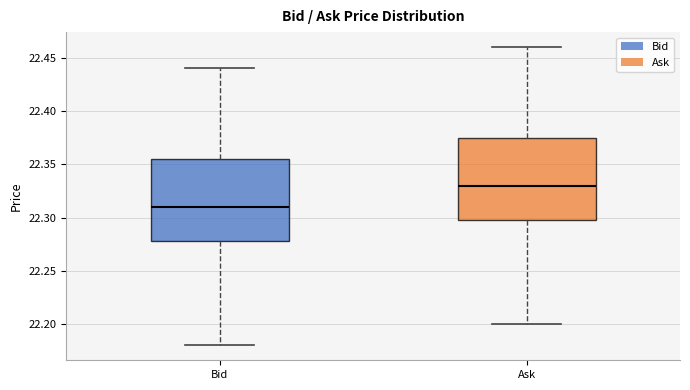

Reading left to right, transcribe this box plot: for each box, give where its median line is, the range the box spans, and where its two whiskers end, as read against the y-axis. The values are not printed on the chart, so give them approximately, as read against the axis.

Bid: median 22.310, box 22.280 to 22.355, whiskers 22.180 to 22.440
Ask: median 22.330, box 22.300 to 22.375, whiskers 22.200 to 22.460